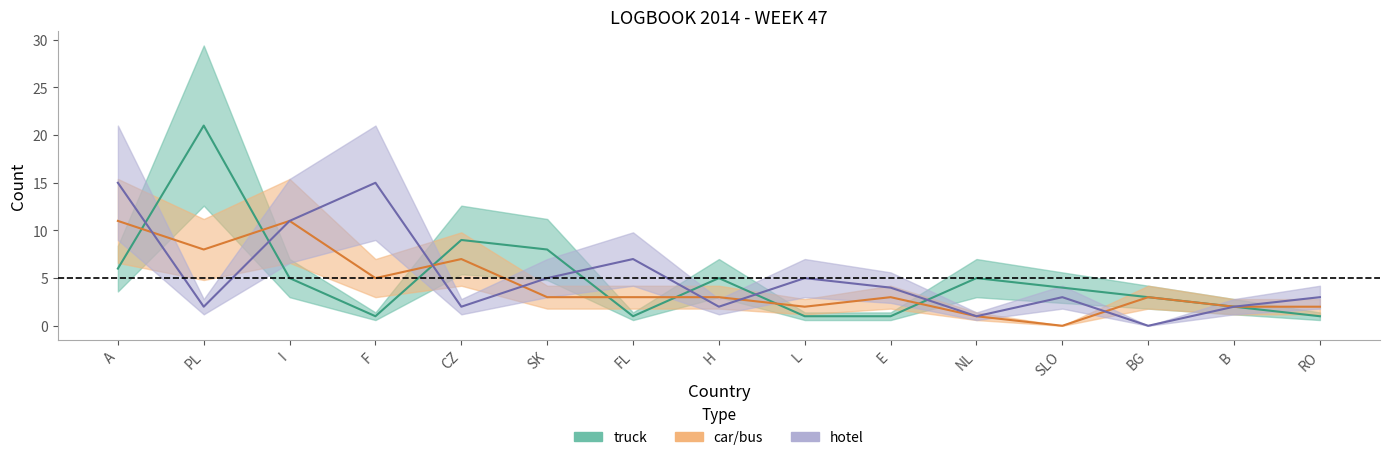

Between A and I, which is larger?

A